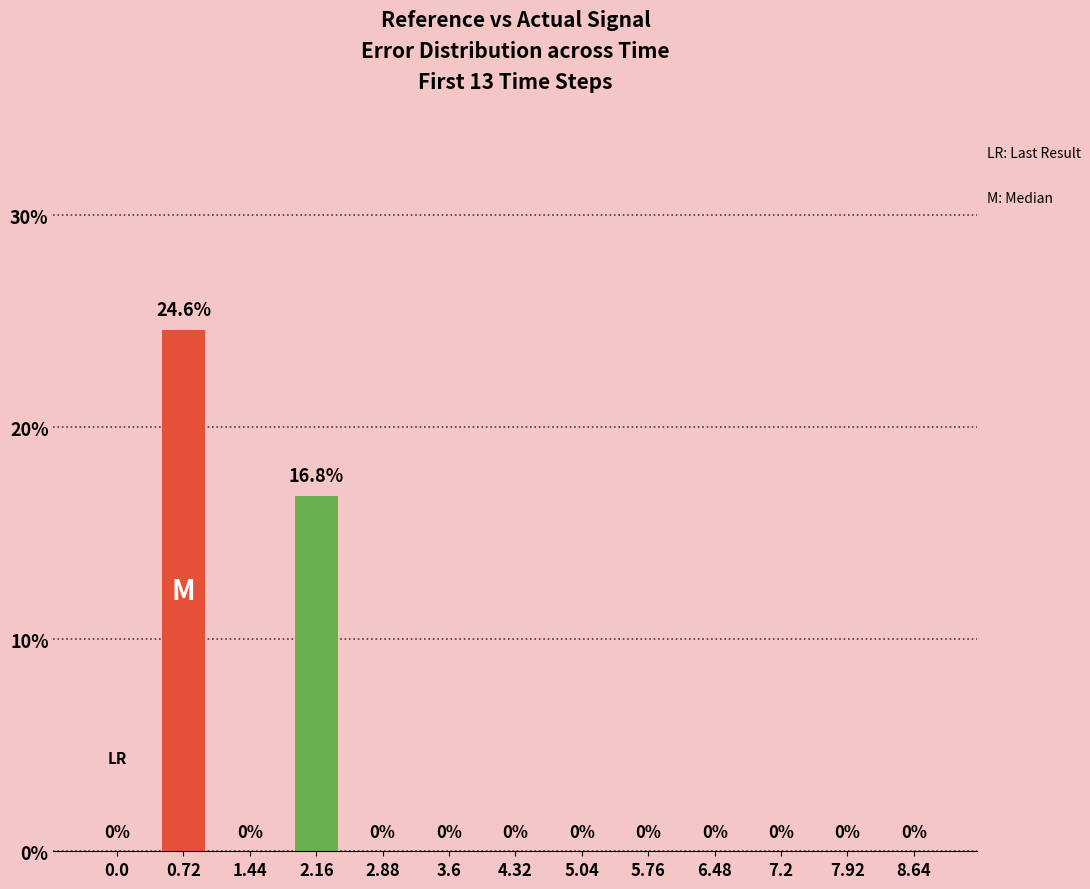

How many data points does each series have?

13